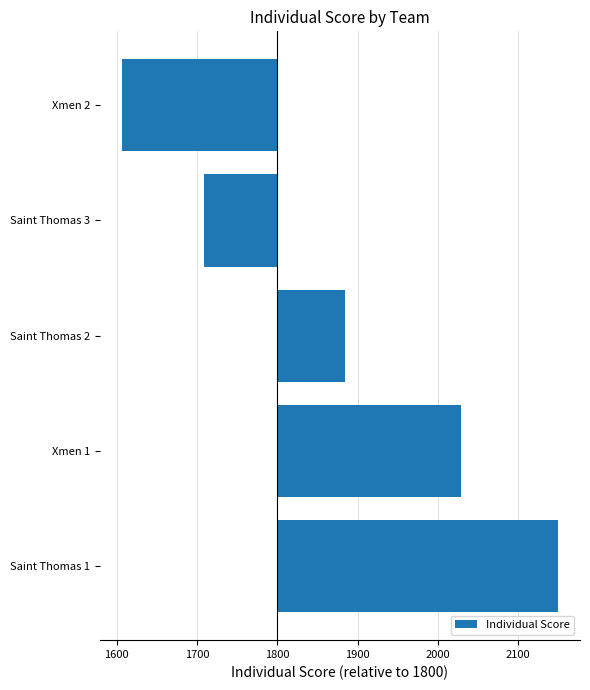

List the labels in order of value, smallest first.

Xmen 2, Saint Thomas 3, Saint Thomas 2, Xmen 1, Saint Thomas 1